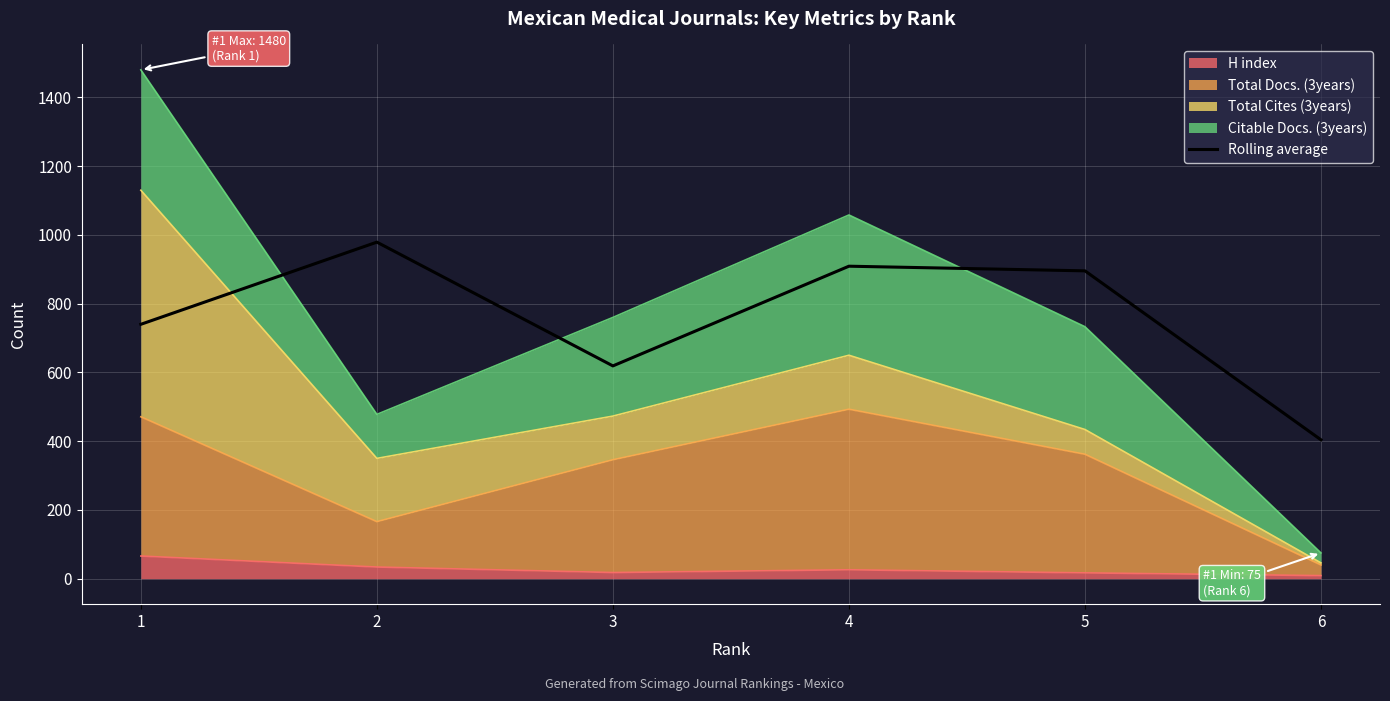

Approximately how many times larger is the value at 1 compared to 6?

1.8